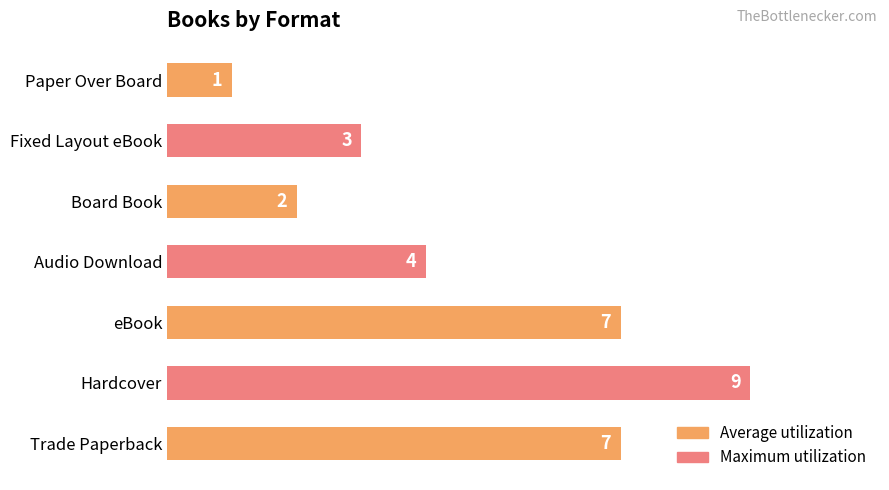

How many values are between 2 and 7?

5